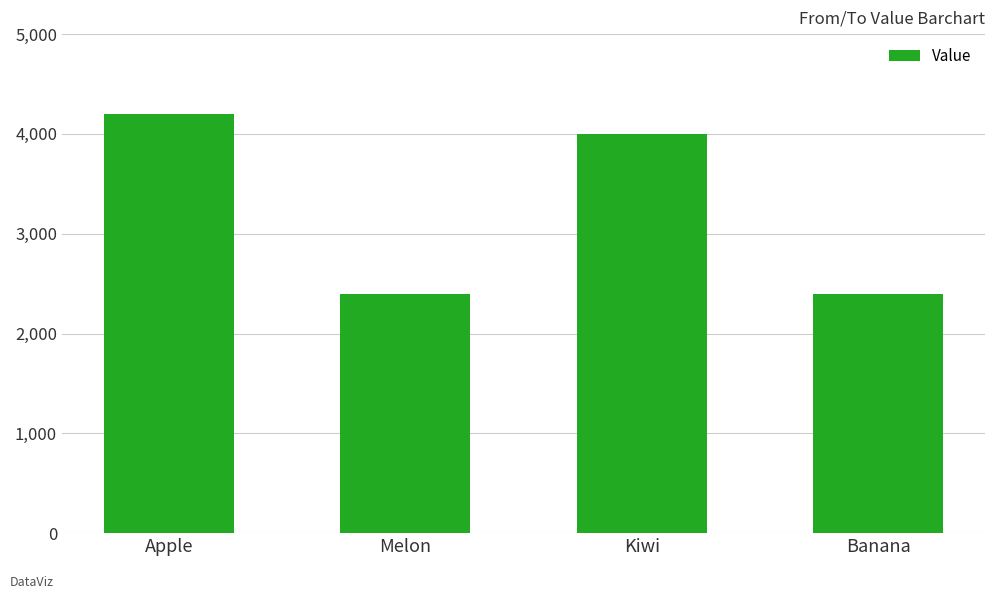

What is the label of the 4th bar from the right?

Apple